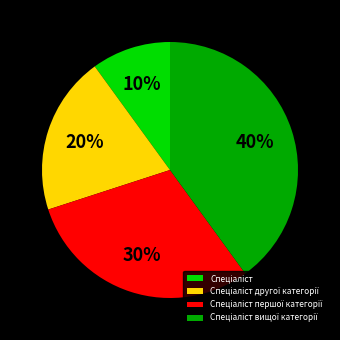

To the nearest percent, what is the average slice percentage?

25%